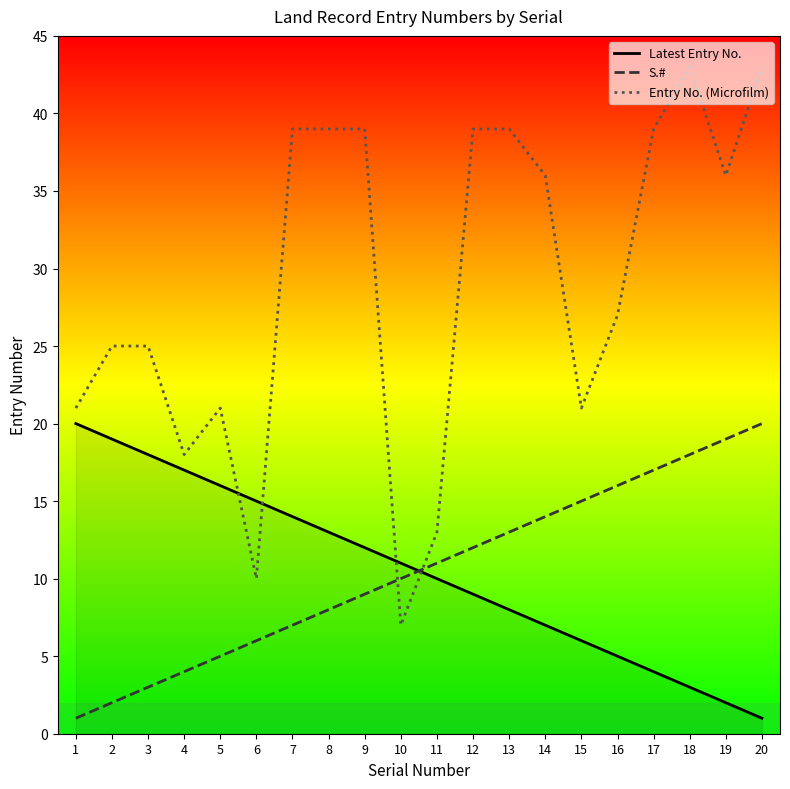

Which category has the highest value in the Latest Entry No. series?

1